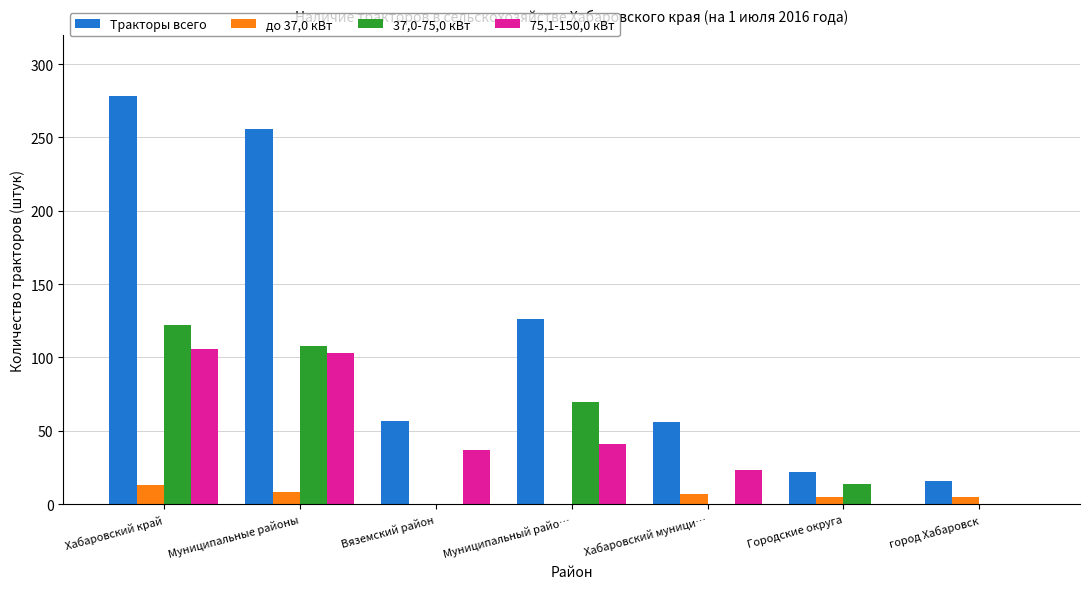

What is the greatest value displayed?

278